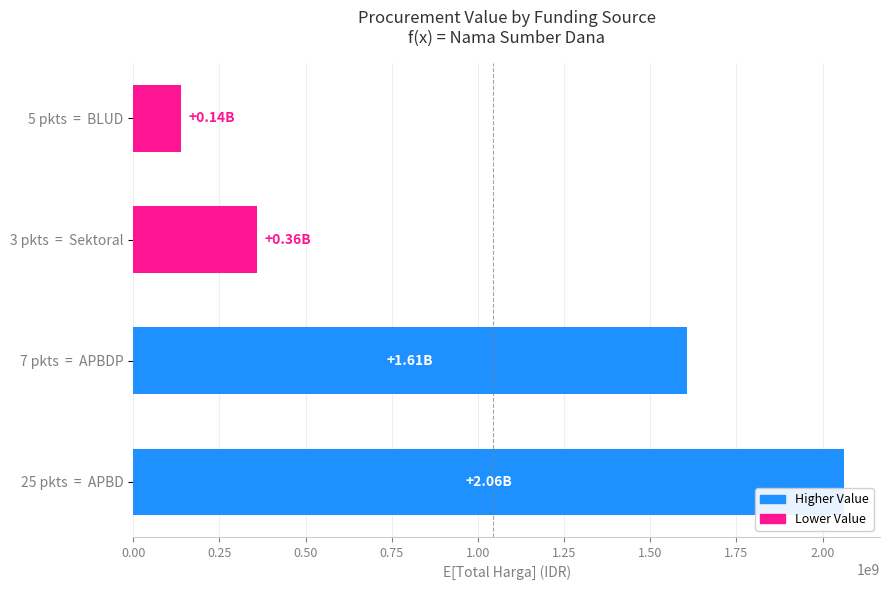

What is the change in value from 25 pkts  =  APBD to 5 pkts  =  BLUD?

-1923531780